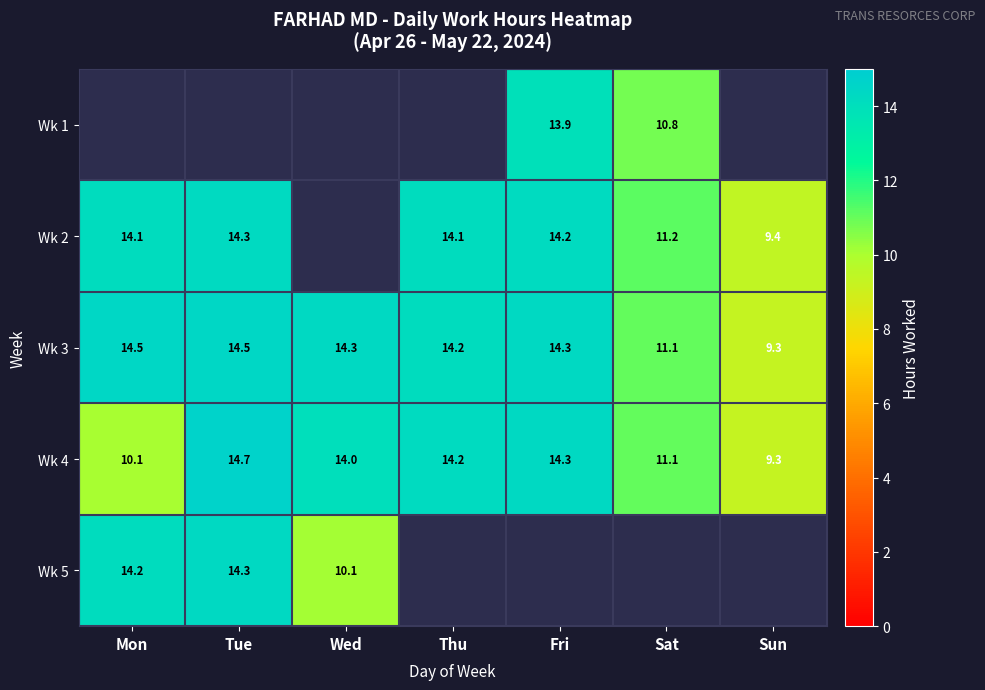

Which category has the lowest value across all series?

Sun